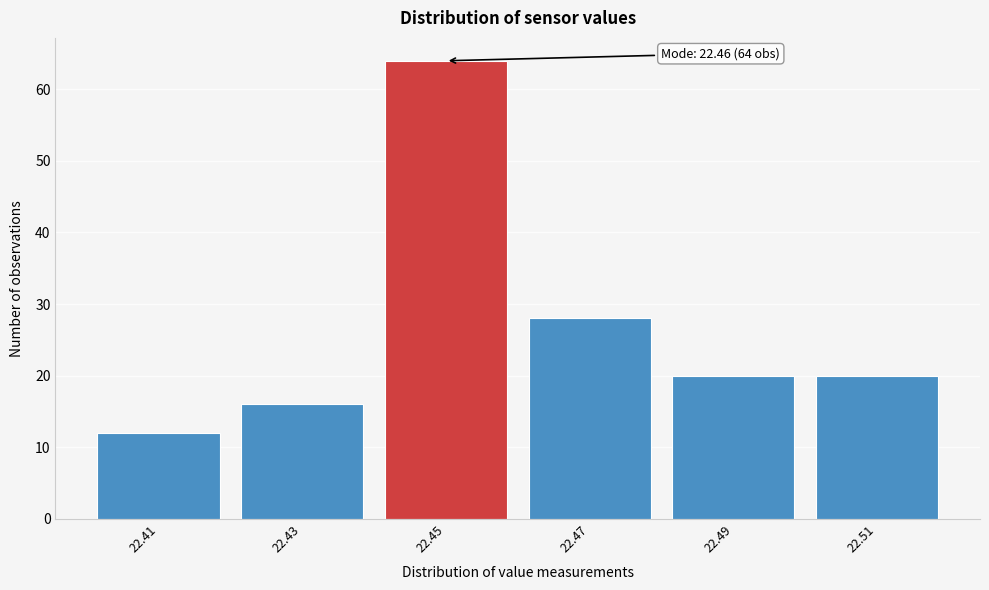

Reading right to left, extract all data points from this chart.

20	20	28	64	16	12